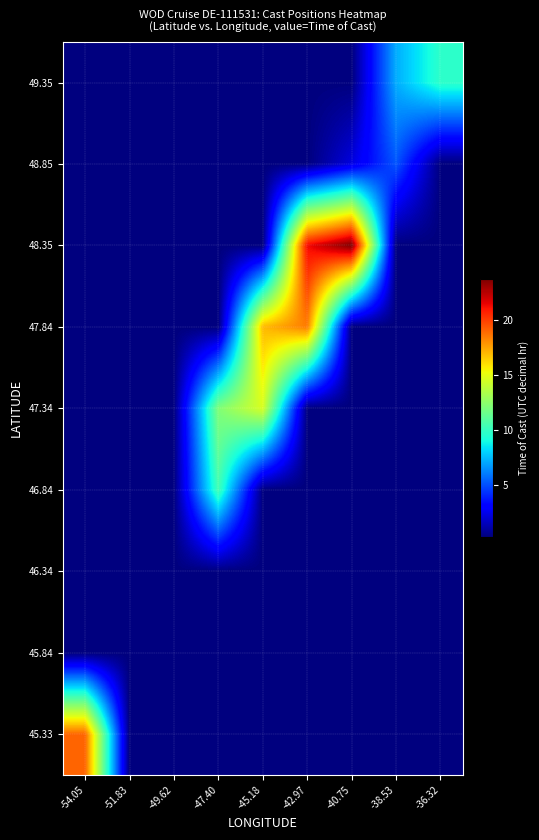

Count the number of data series in this chart.

9